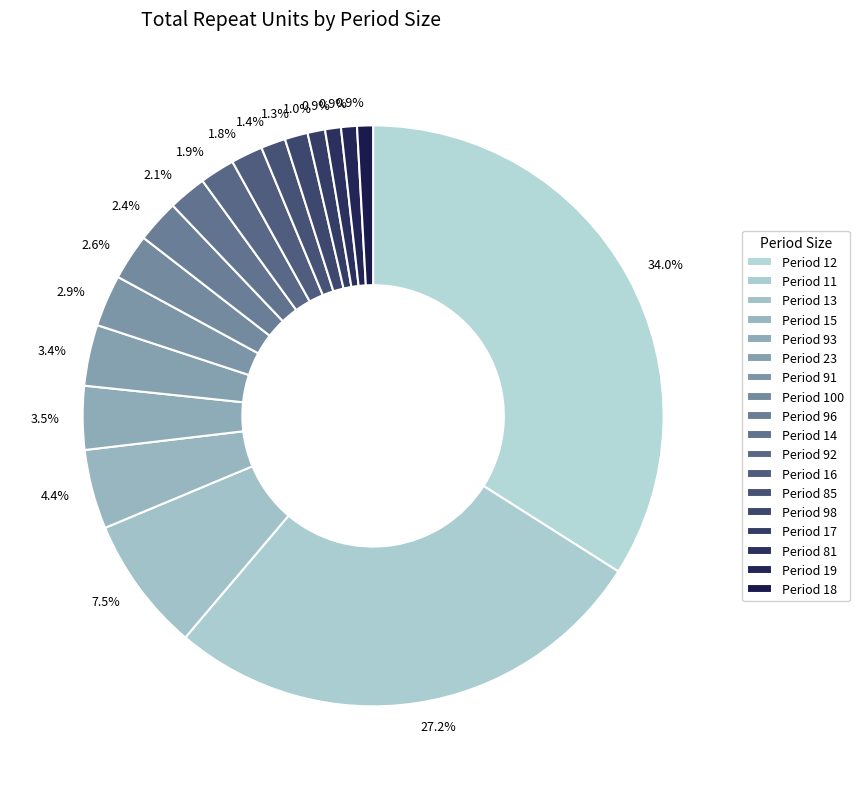

What is the ratio of the value at Period 98 to the value at Period 96?

0.5